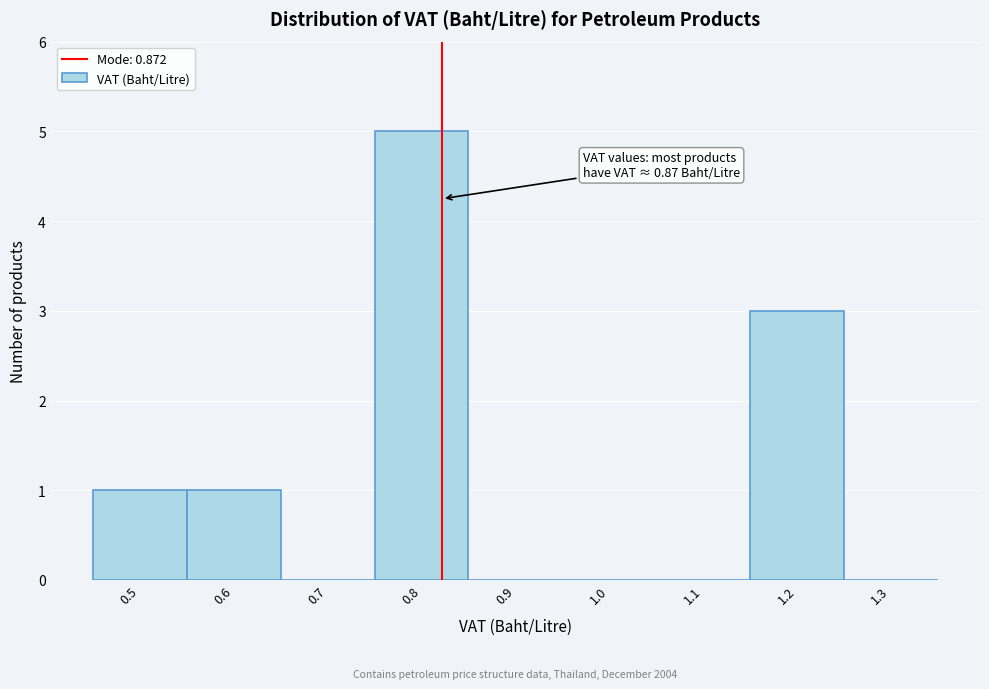

Reading right to left, transcribe all the data shown in this chart.

1.3=0	1.2=3	1.1=0	1.0=0	0.9=0	0.8=5	0.7=0	0.6=1	0.5=1